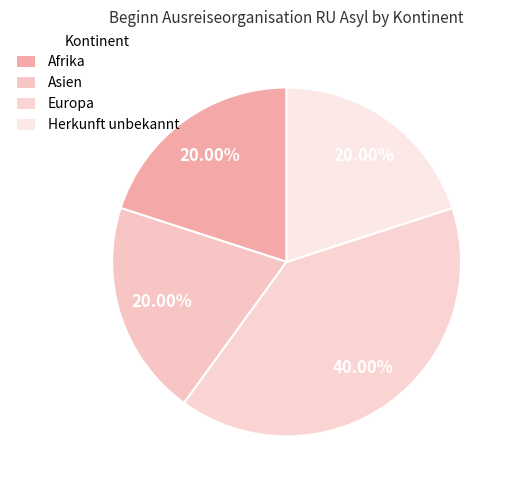

To the nearest percent, what portion does Herkunft unbekannt represent?

20%